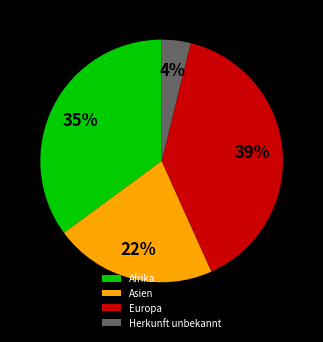

Combined, do Europa and Asien account for over 50%?

Yes